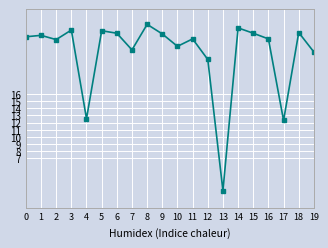

Which has a higher value, 19 or 13?

19